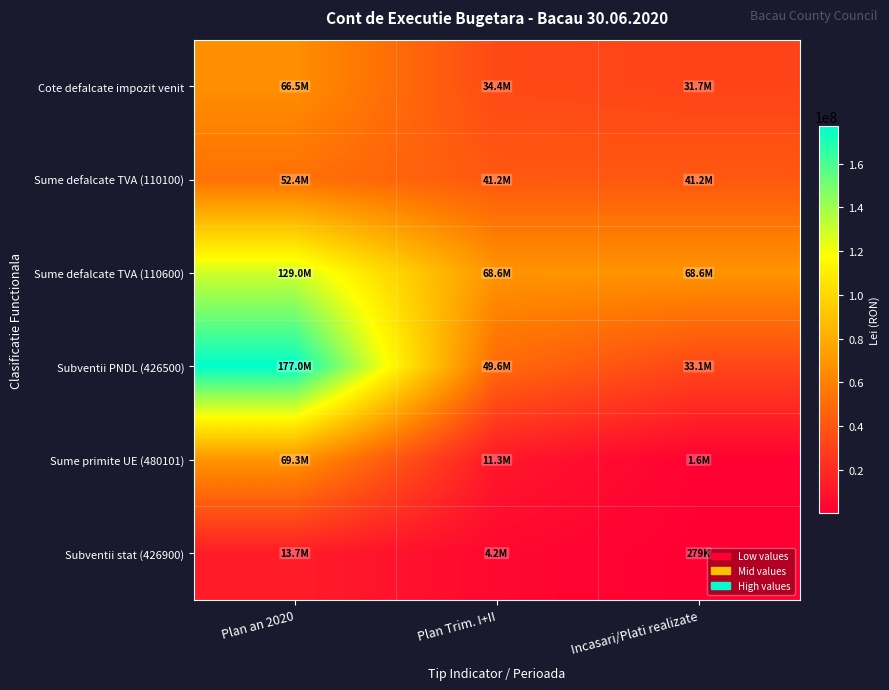

Rank the series by their maximum value, from lowest to highest.

Subventii stat (426900), Sume defalcate TVA (110100), Cote defalcate impozit venit, Sume primite UE (480101), Sume defalcate TVA (110600), Subventii PNDL (426500)